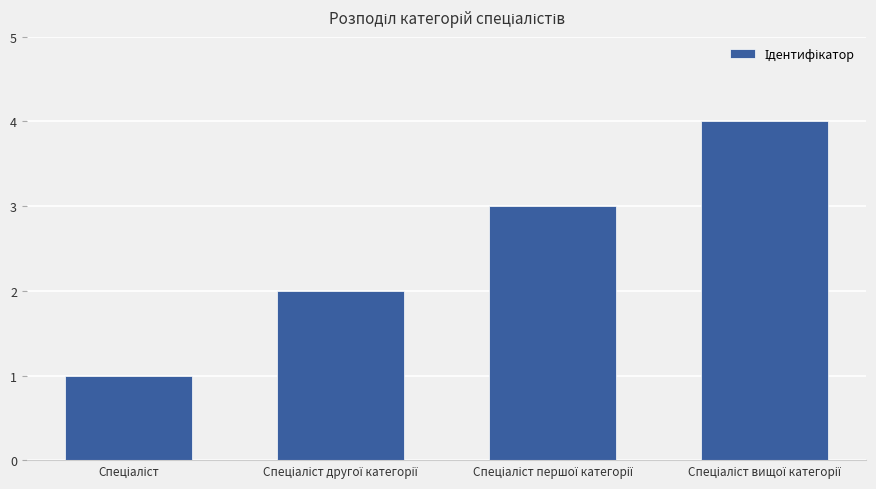

How many data points are less than 3?

2